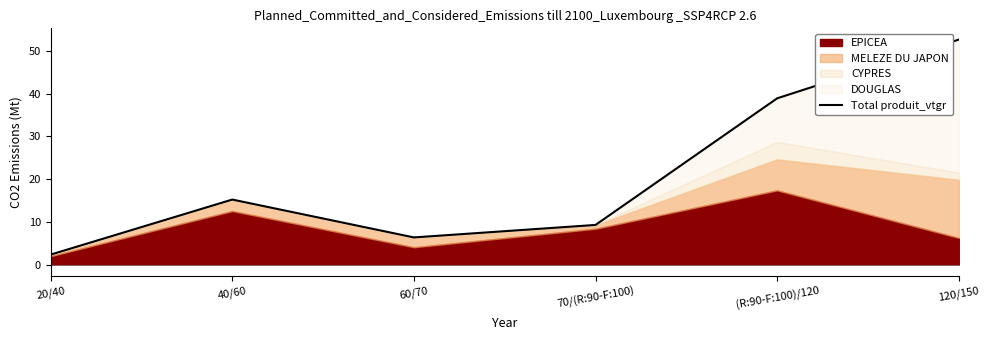

Where does the data first go above 15?

40/60